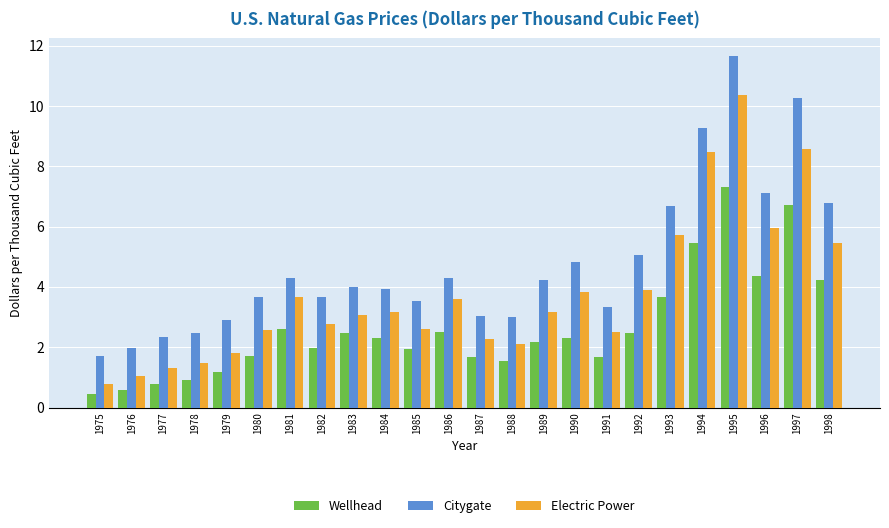

How many bars are there in total?

72